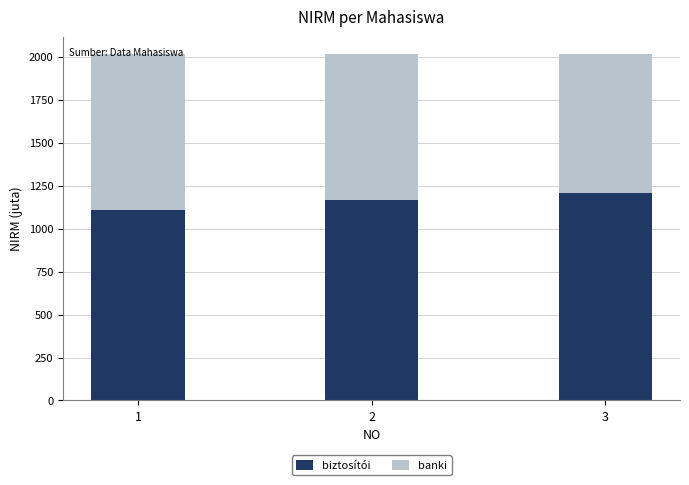

How many data points does each series have?

3